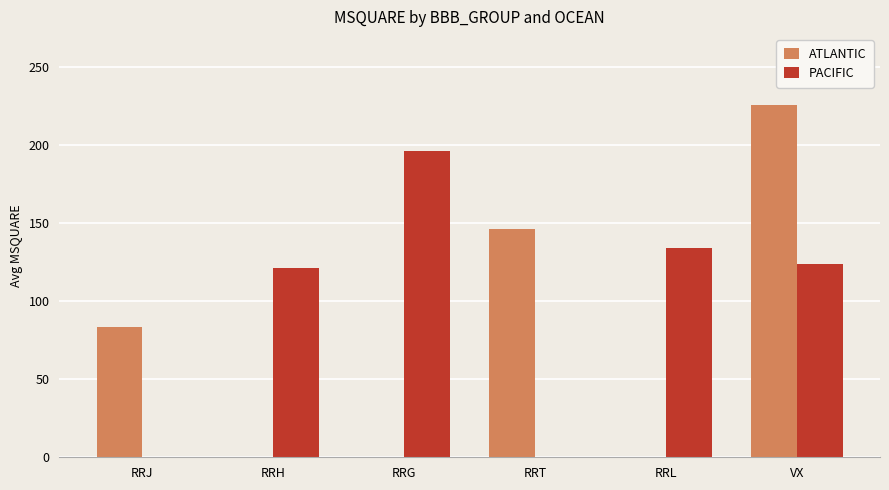

At which label is PACIFIC closest to 98?

RRH